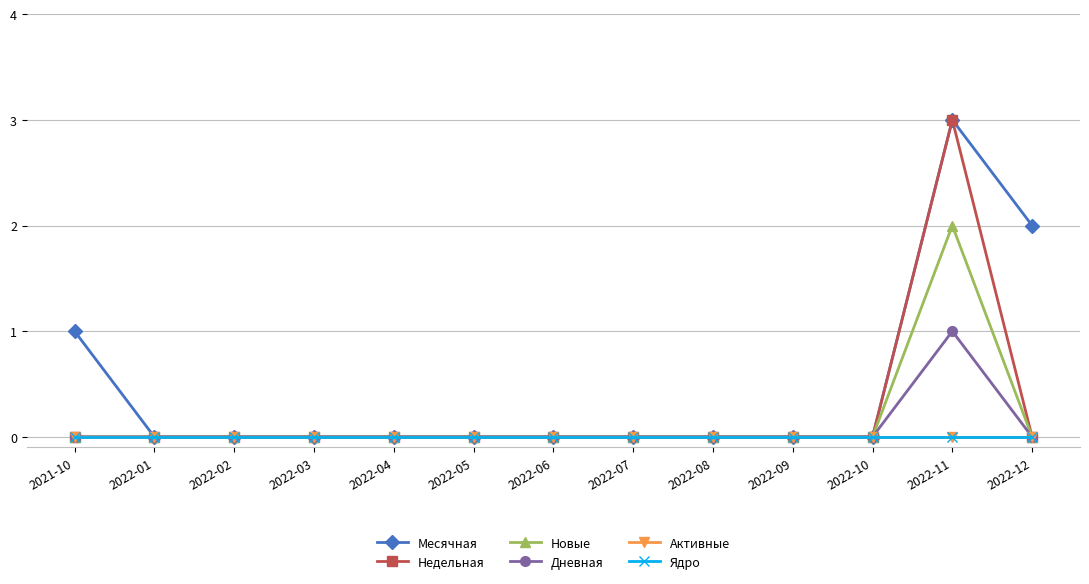

True or false: Активные and Новые cross at least once.

False